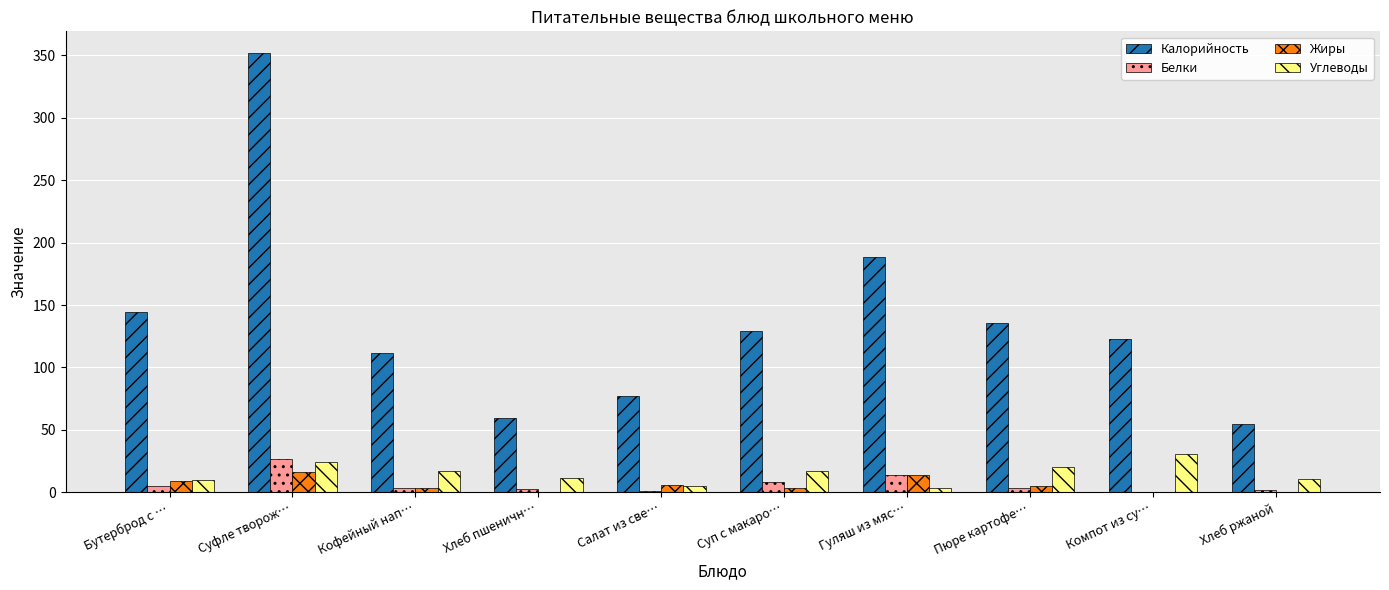

What are all the series names shown in the legend?

Калорийность, Белки, Жиры, Углеводы